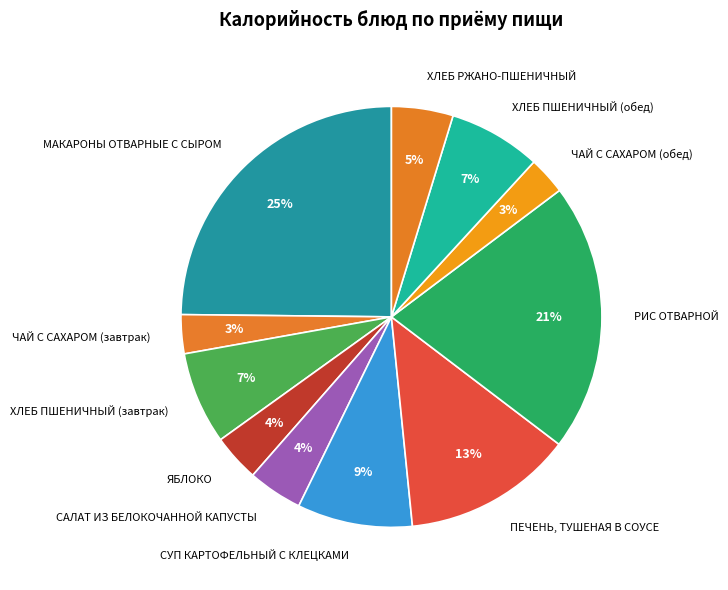

Is the sum of СУП КАРТОФЕЛЬНЫЙ С КЛЕЦКАМИ and ХЛЕБ ПШЕНИЧНЫЙ (завтрак) greater than half?

No